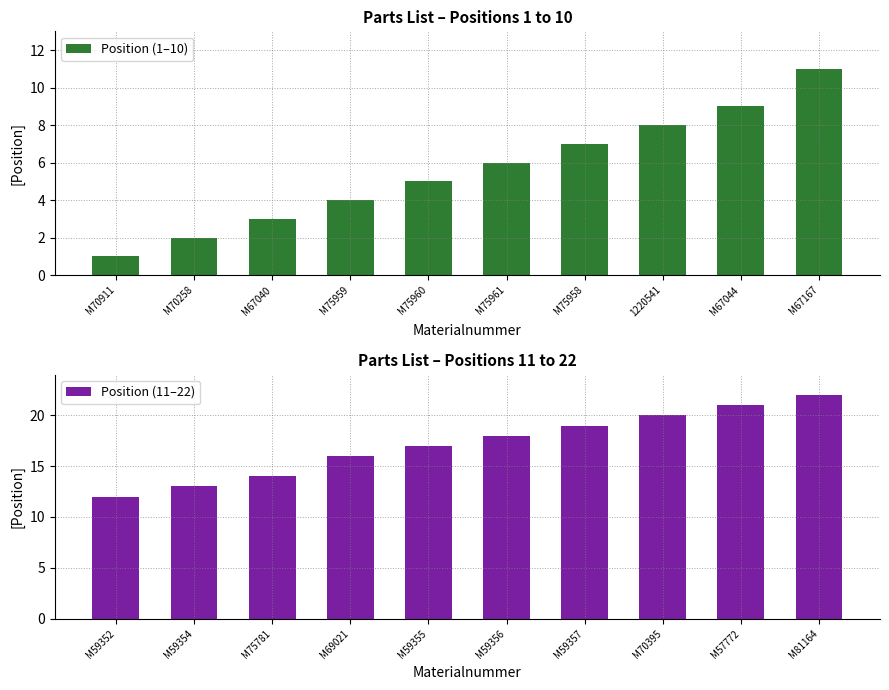

Reading right to left, extract all data points from this chart.

Position (1–10): 11	9	8	7	6	5	4	3	2	1
Position (11–22): 22	21	20	19	18	17	16	14	13	12